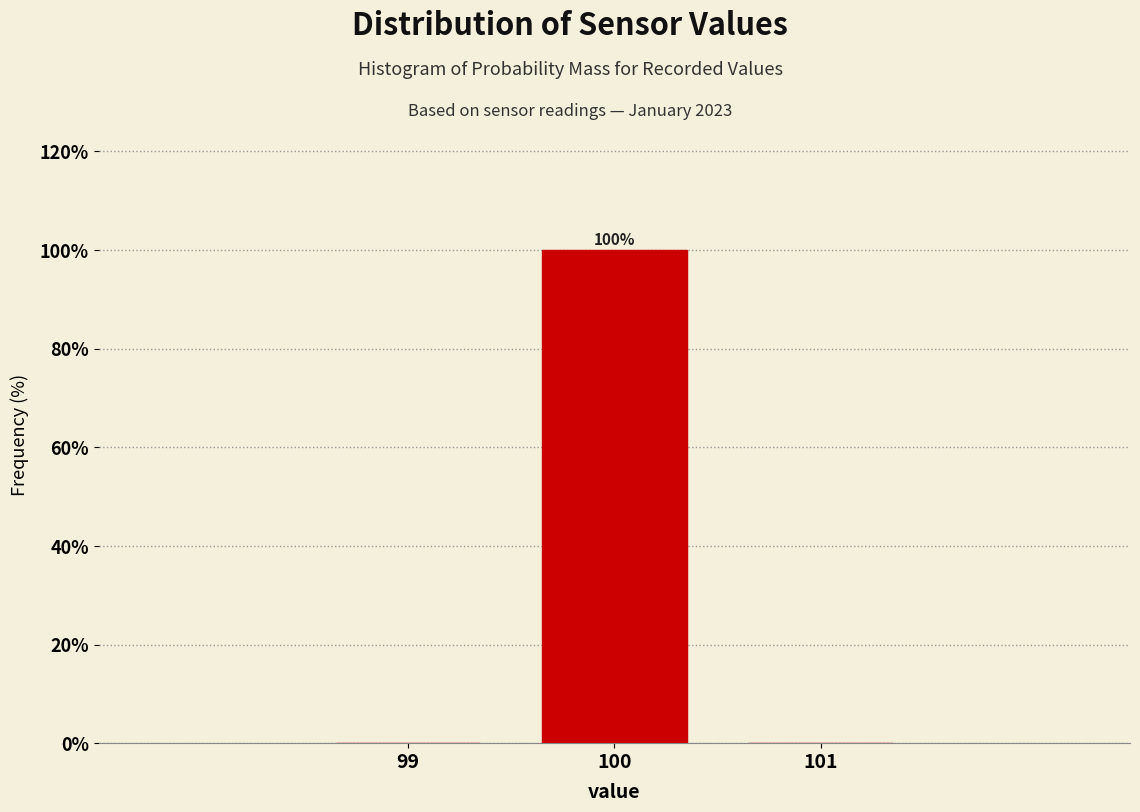

Which range on the x-axis has the tallest bar?

99.5 to 100.5